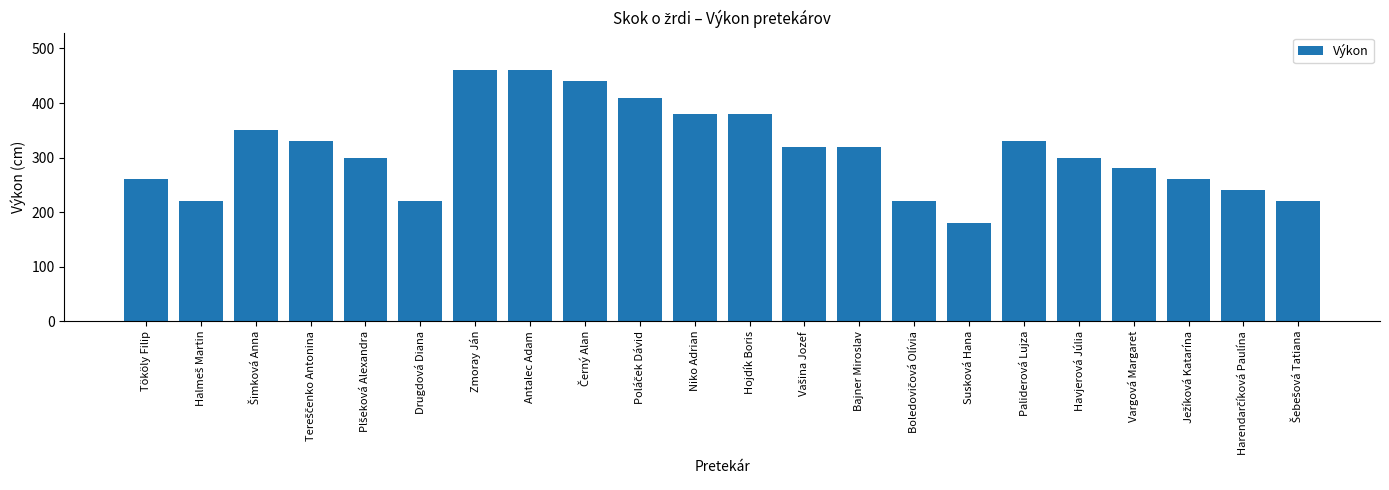

The chart shows a value of 199 at Havjerová Júlia. True or false?

False